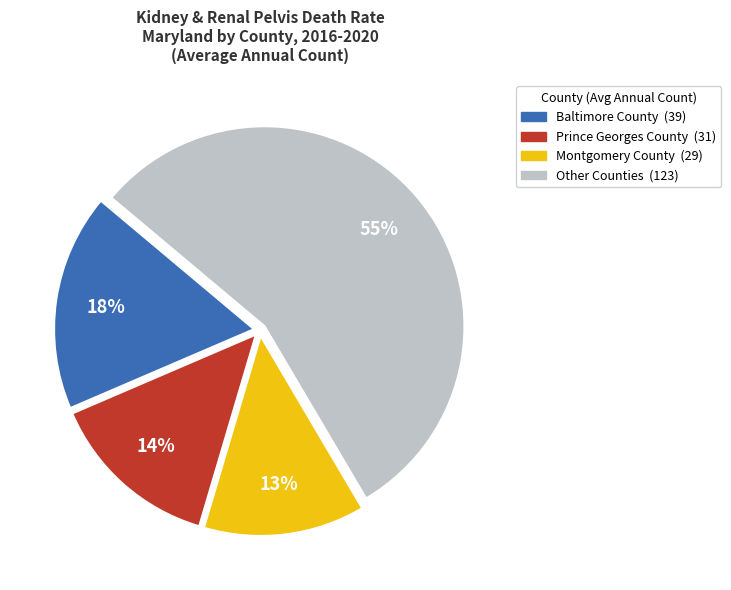

Is there a majority slice in this chart?

Yes